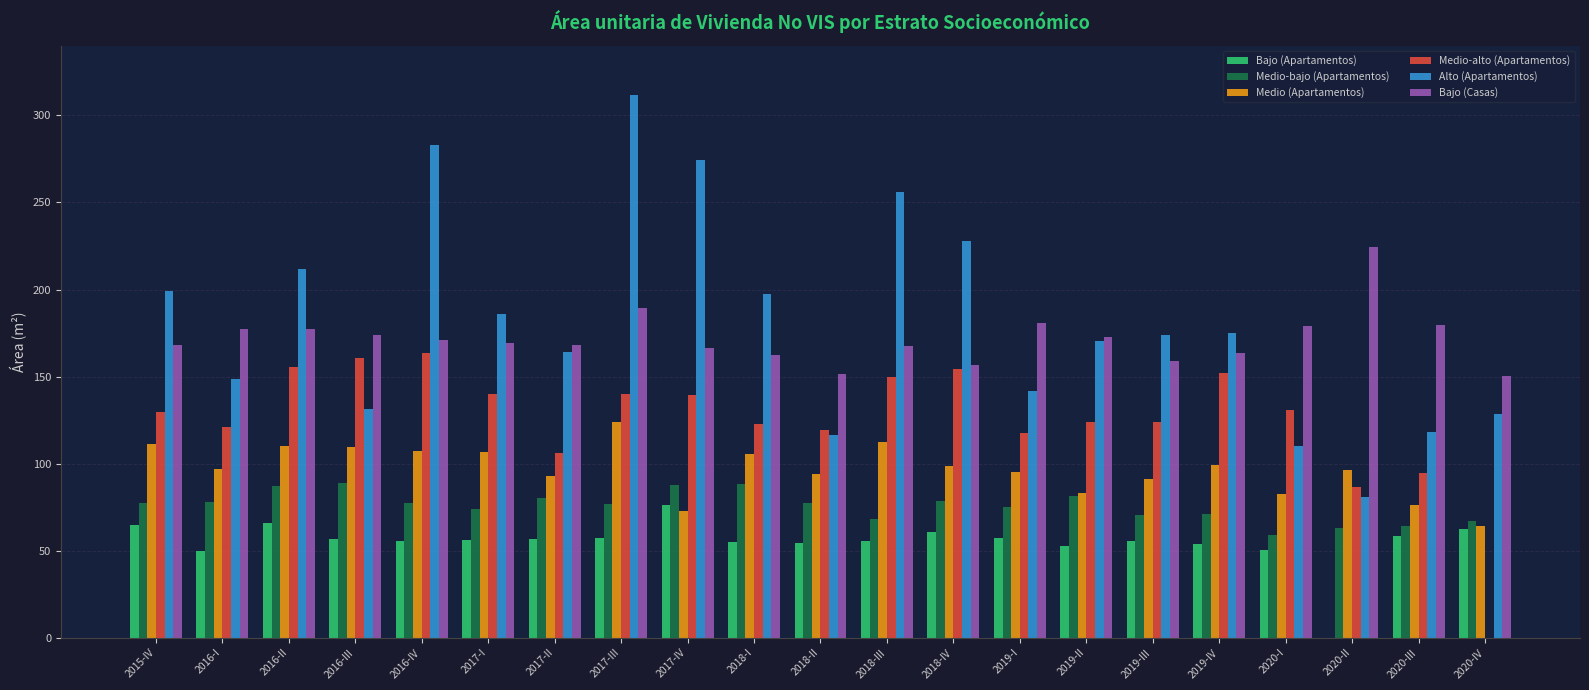

True or false: Medio-alto (Apartamentos) has a value of 186.9 at 2018-I.

False